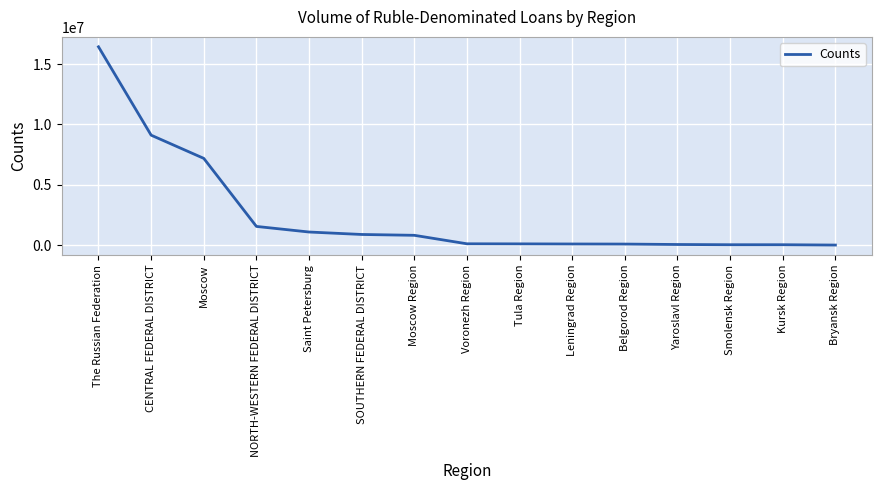

Between Yaroslavl Region and SOUTHERN FEDERAL DISTRICT, which is larger?

SOUTHERN FEDERAL DISTRICT